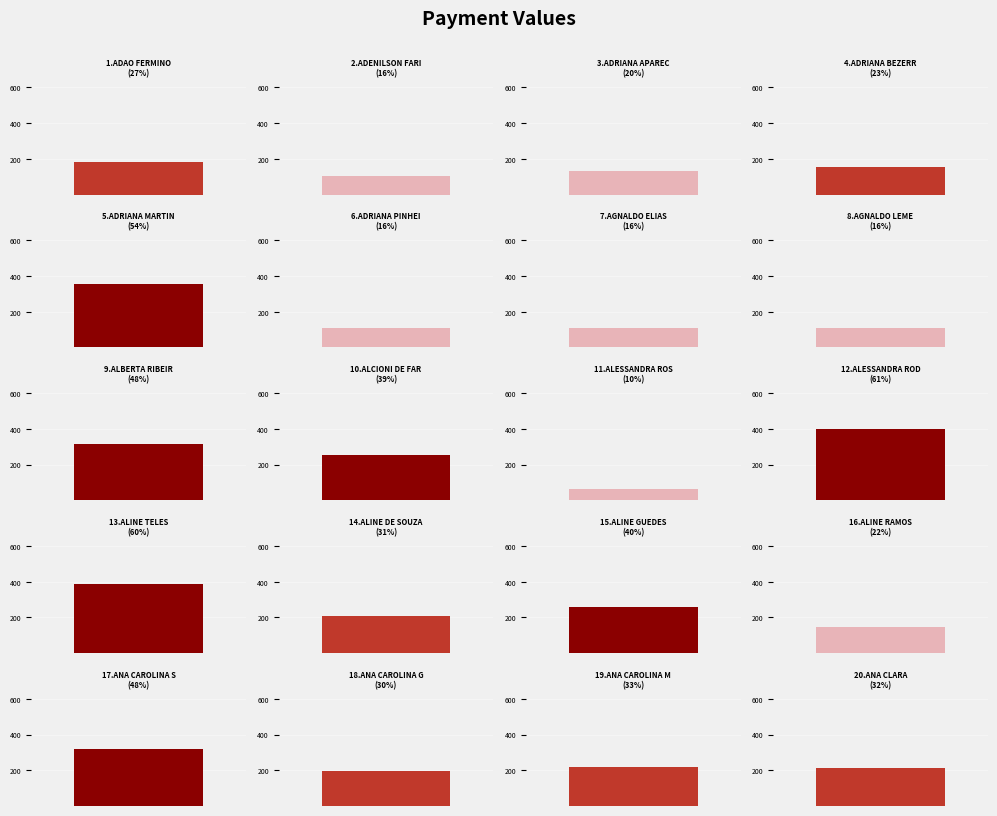

Reading right to left, transcribe all the data shown in this chart.

ANA CLARA=212	ANA CAROLINA MOREIRA=218	ANA CAROLINA GALDINO=195	ANA CAROLINA SILVA=317	ALINE RAMOS=149	ALINE GUEDES=260	ALINE DE SOUZA=206	ALINE TELES=390	ALESSANDRA RODRIGUES=397	ALESSANDRA ROSA=65	ALCIONI DE FARIAS=255	ALBERTA RIBEIRO=317	AGNALDO LEME=106	AGNALDO ELIAS=106	ADRIANA PINHEIRO=106	ADRIANA MARTINS=353	ADRIANA BEZERRA=152	ADRIANA APARECIDA=130	ADENILSON FARIA=106	ADAO FERMINO=181